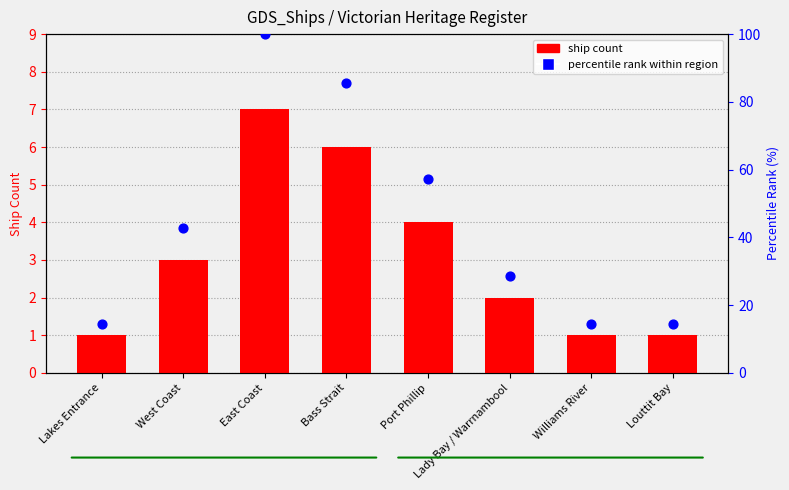

Which series reaches the minimum Y coordinate?

ship count